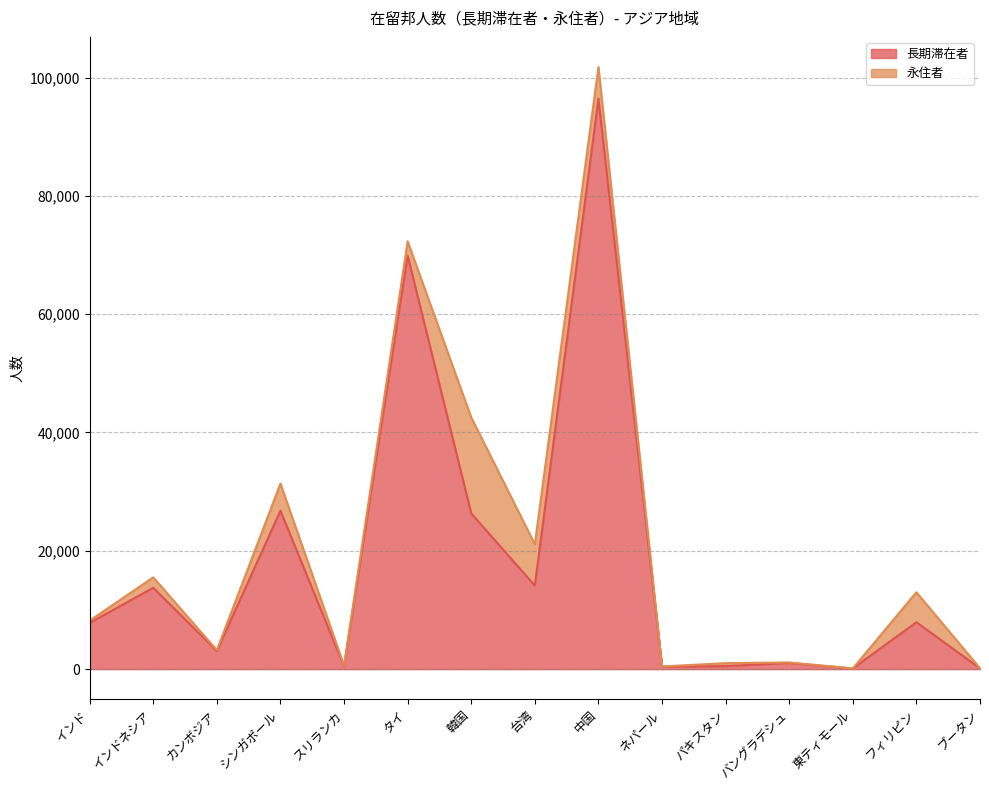

What is the smallest value displayed?

112